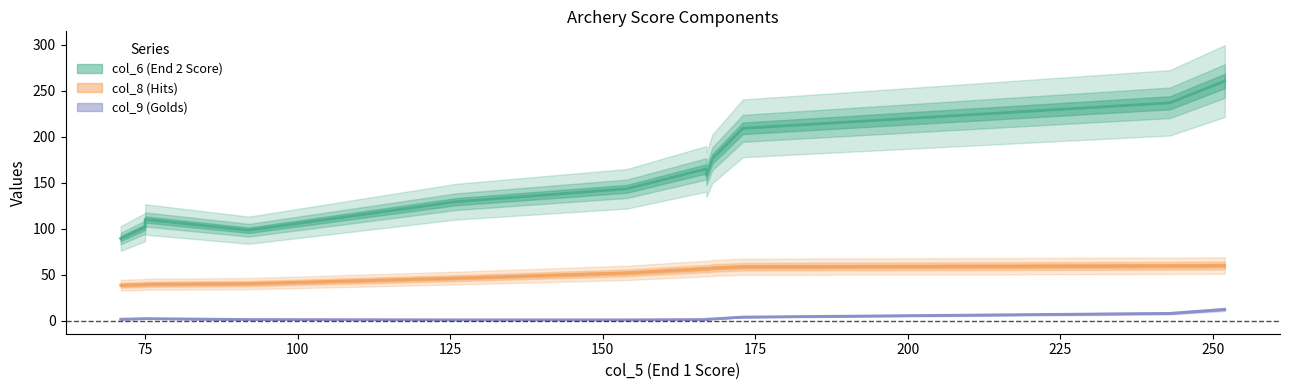

True or false: col_9 and col_6 cross at least once.

False